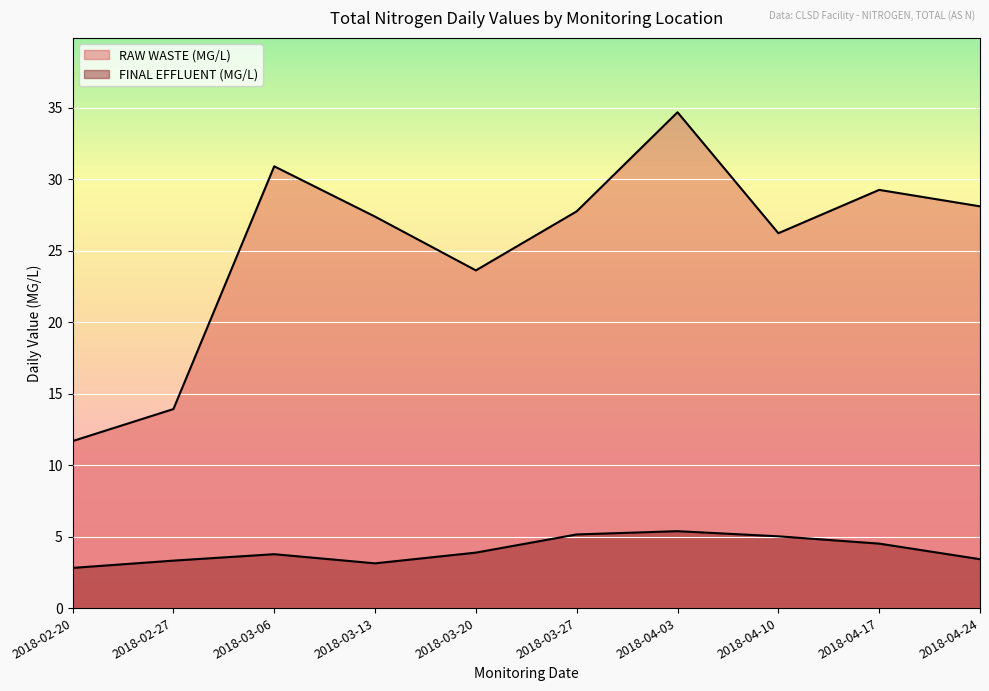

Which series has the widest spread of values?

RAW WASTE (MG/L)